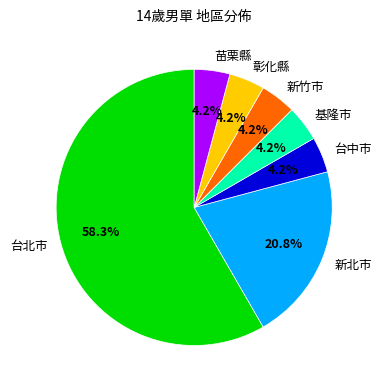

Is there a majority slice in this chart?

Yes